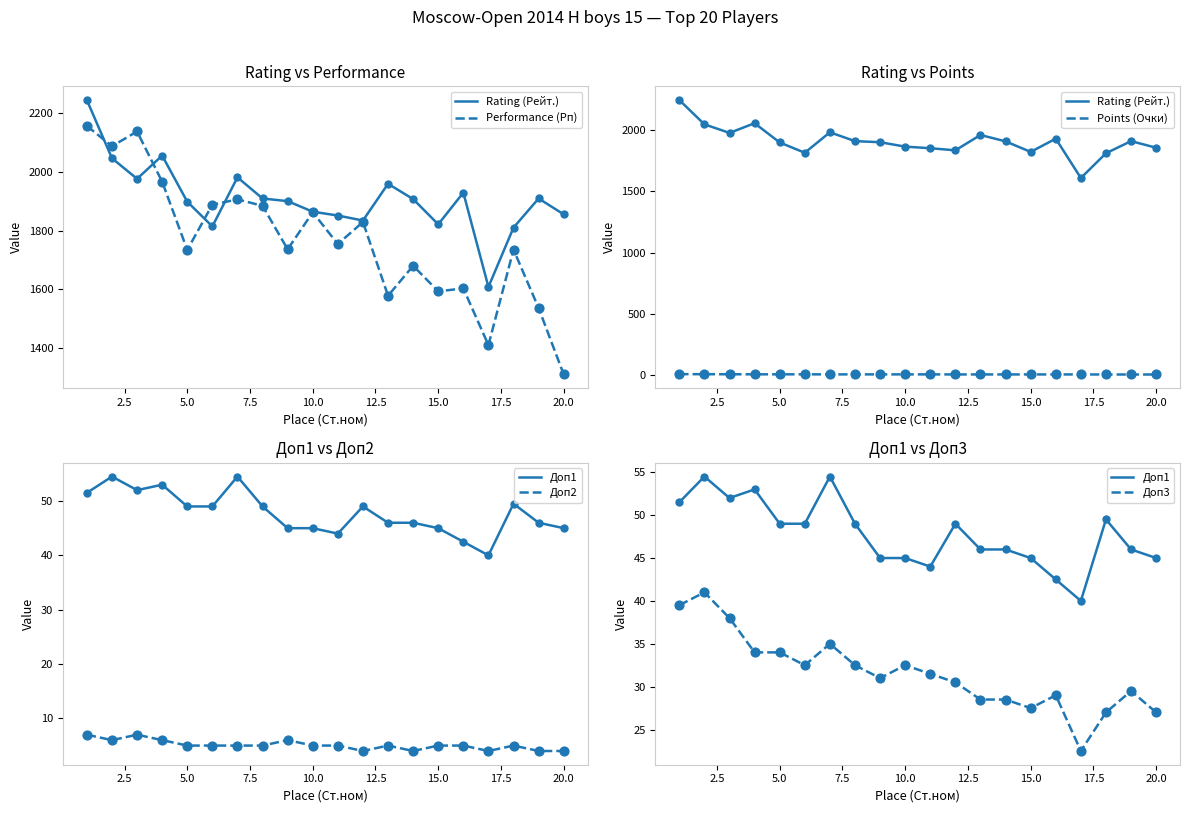

Which series has the widest spread of Y values?

Performance (Рп)